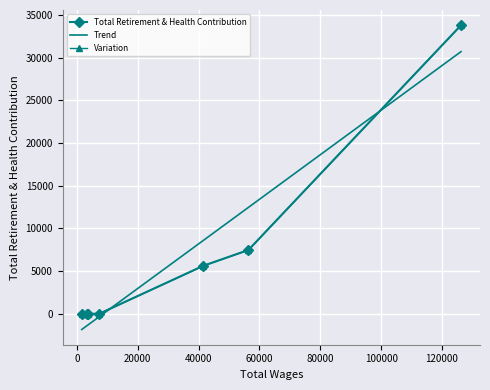

What is the difference between the values at 4 and 0?

33823